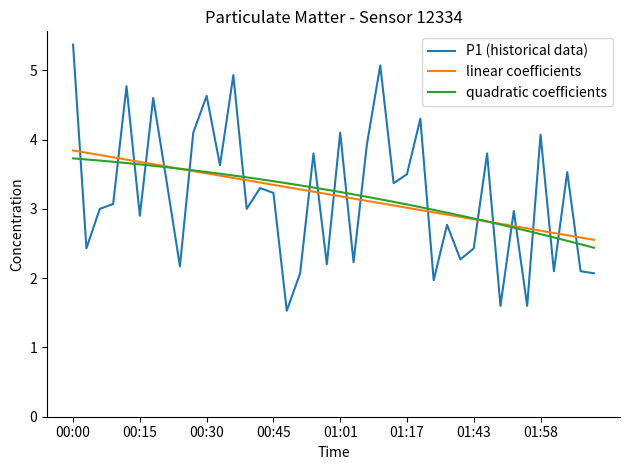

What is the greatest value displayed?

5.4